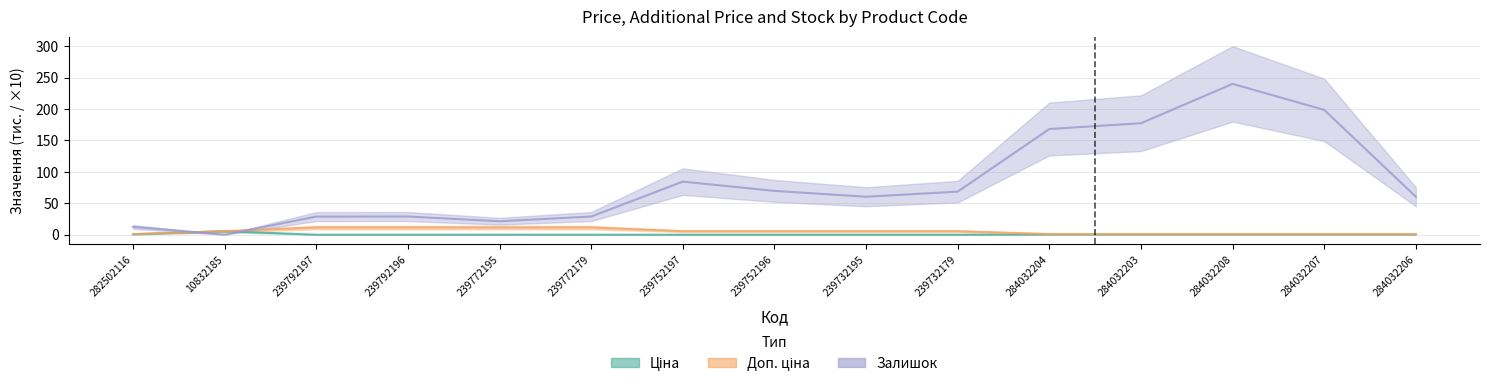

Is it true that Доп. ціна equals 8.2 at 239732195?

False